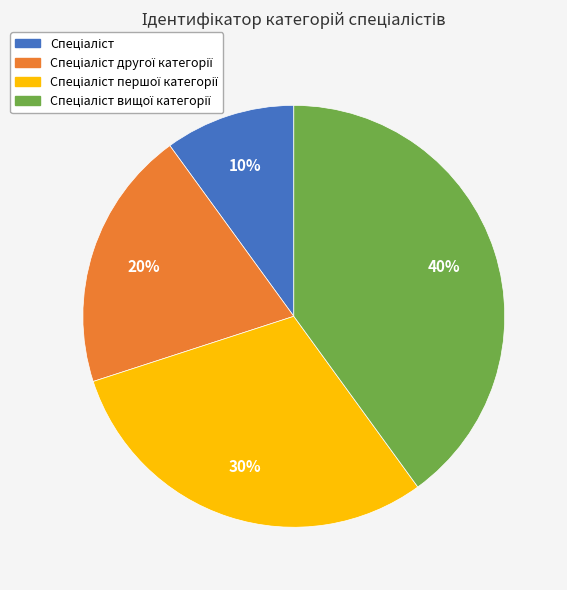

To the nearest percent, what is the average slice percentage?

25%